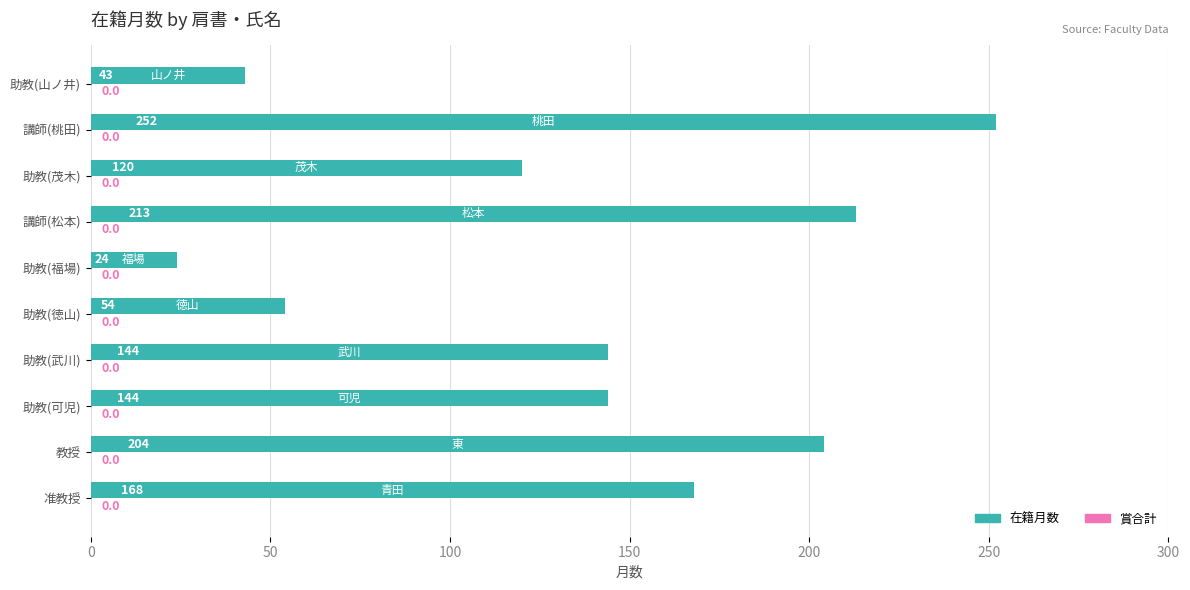

What is the approximate value at 助教(武川), to the nearest 10?

140